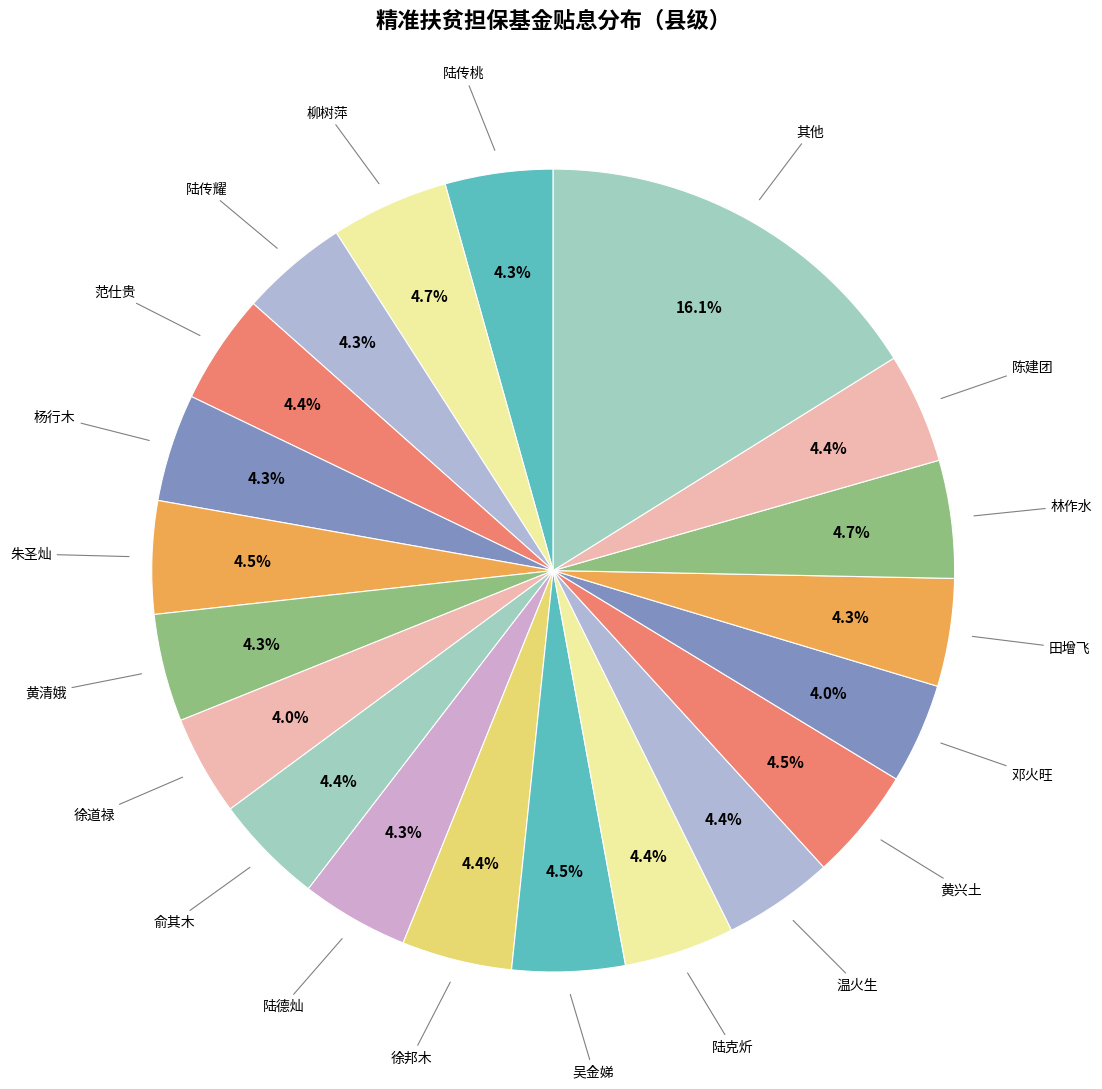

Is it true that 陆传耀 is 4% of the pie?

True